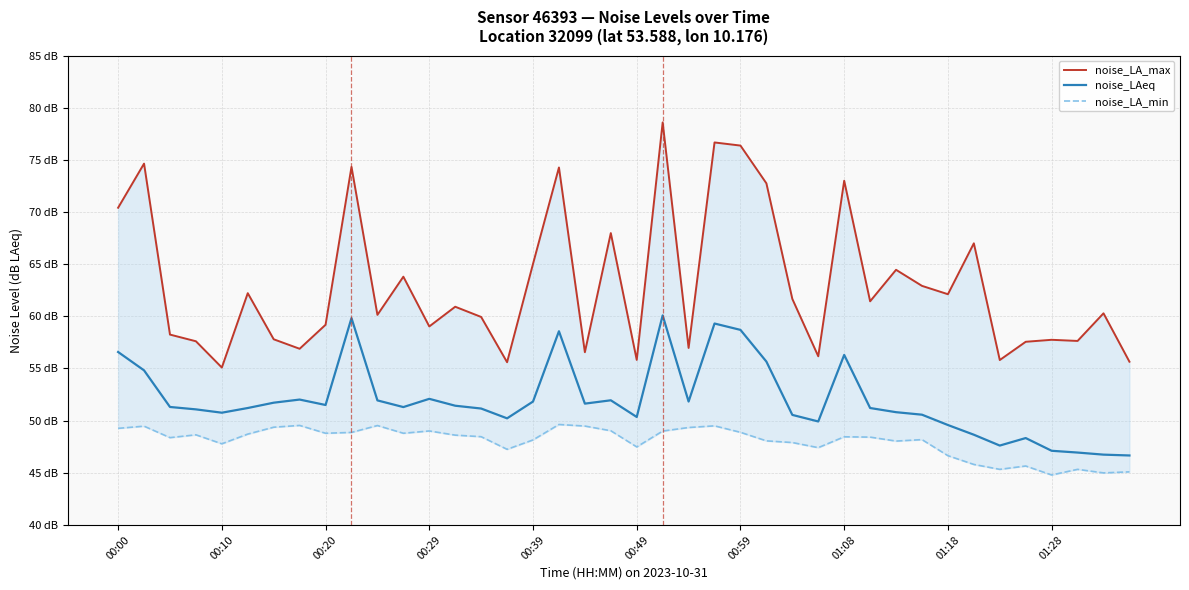

What is the average value of the noise_LA_min series?

48.0